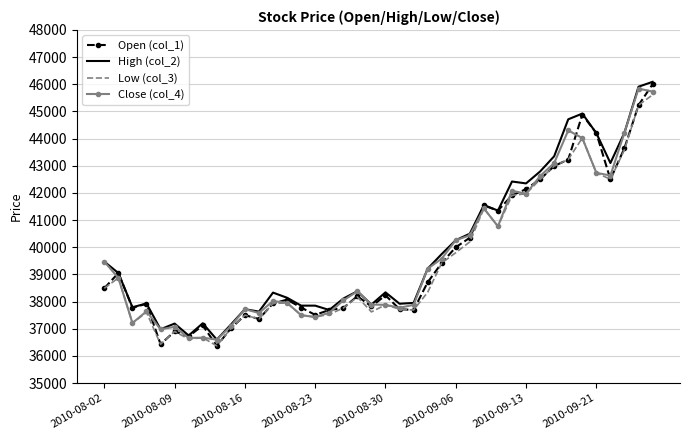

What is the minimum value shown in the chart?

36370